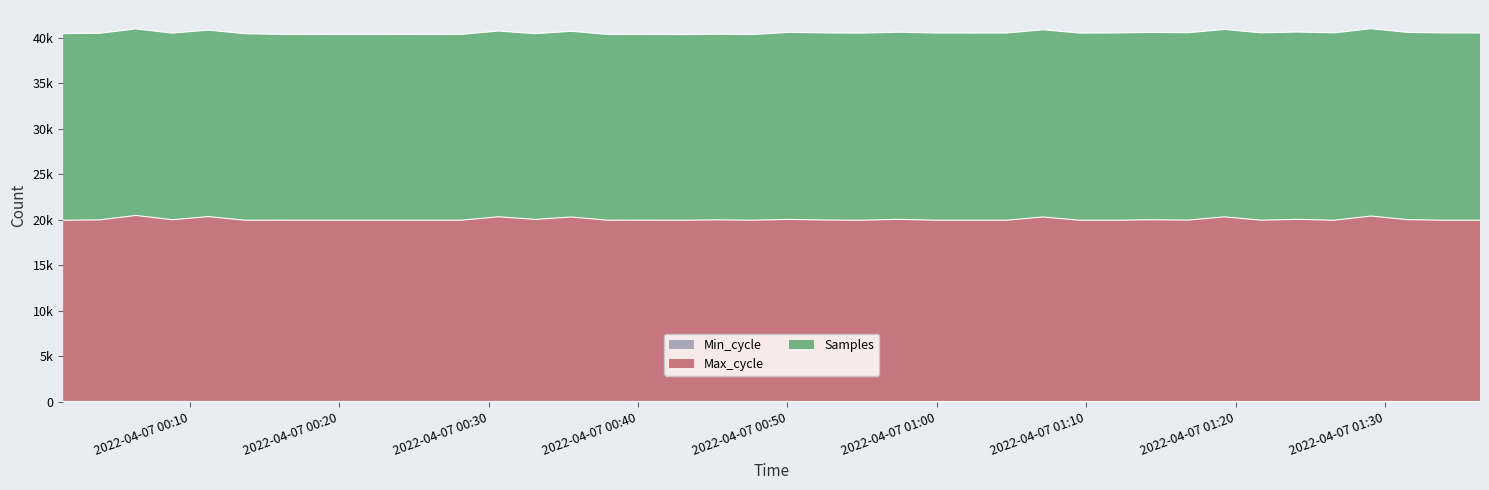

True or false: Min_cycle has a value of 6 at 2022/04/07 01:31:29.

False